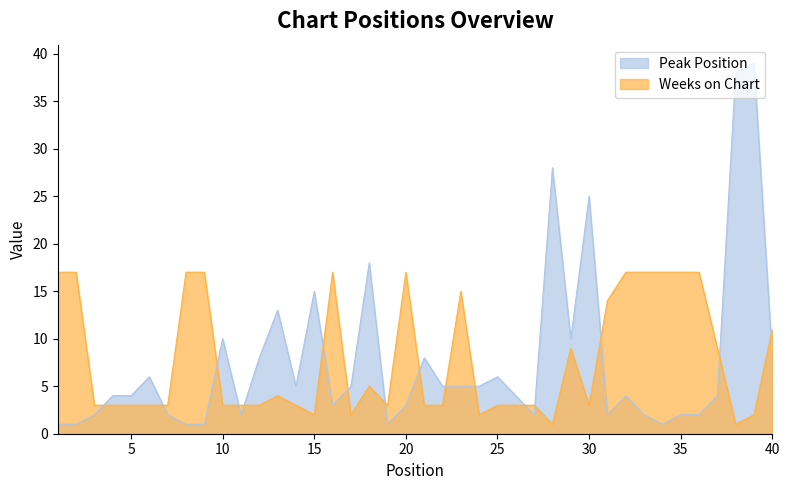

The Peak Position series shows 38 at 30. True or false?

False